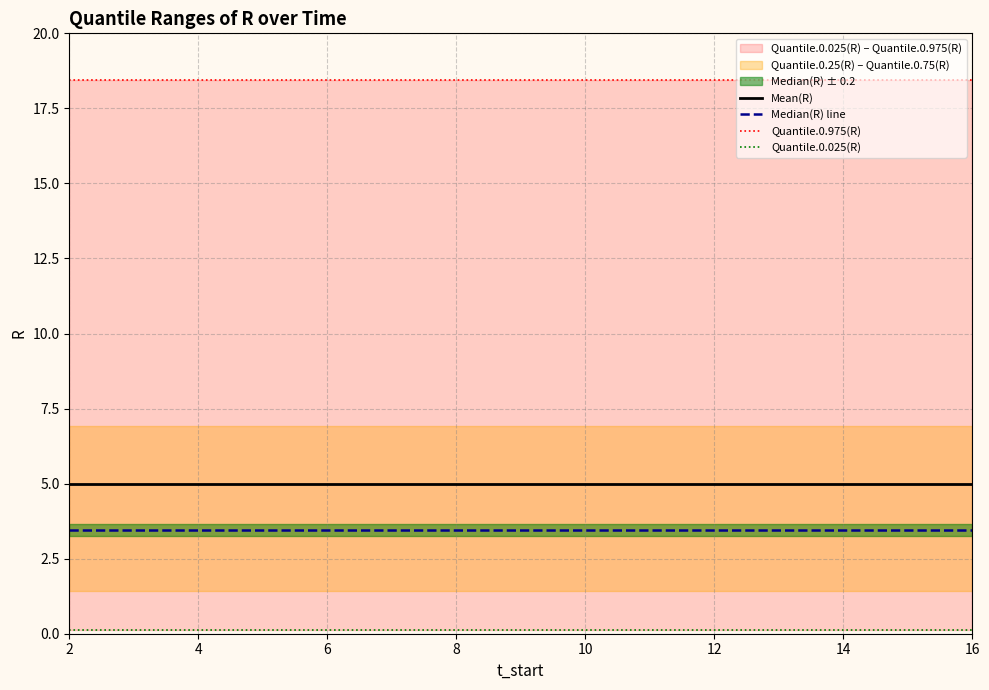

True or false: Median(R) line has a value of 0.9 at 8.

False